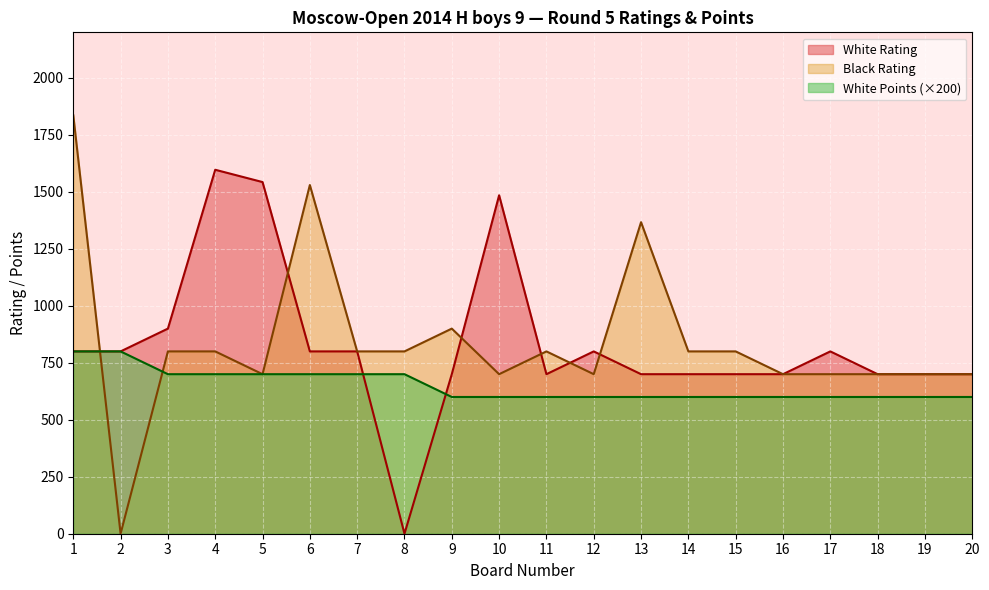

What is the approximate value of White Rating at 5?

1543